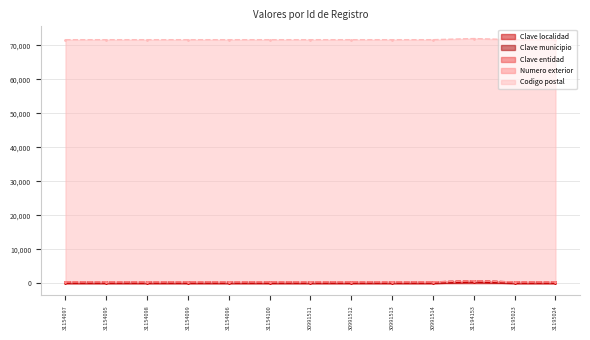

At 31194153, list the series in order from largest to smallest.

Codigo postal, Clave localidad, Clave municipio, Clave entidad, Numero exterior